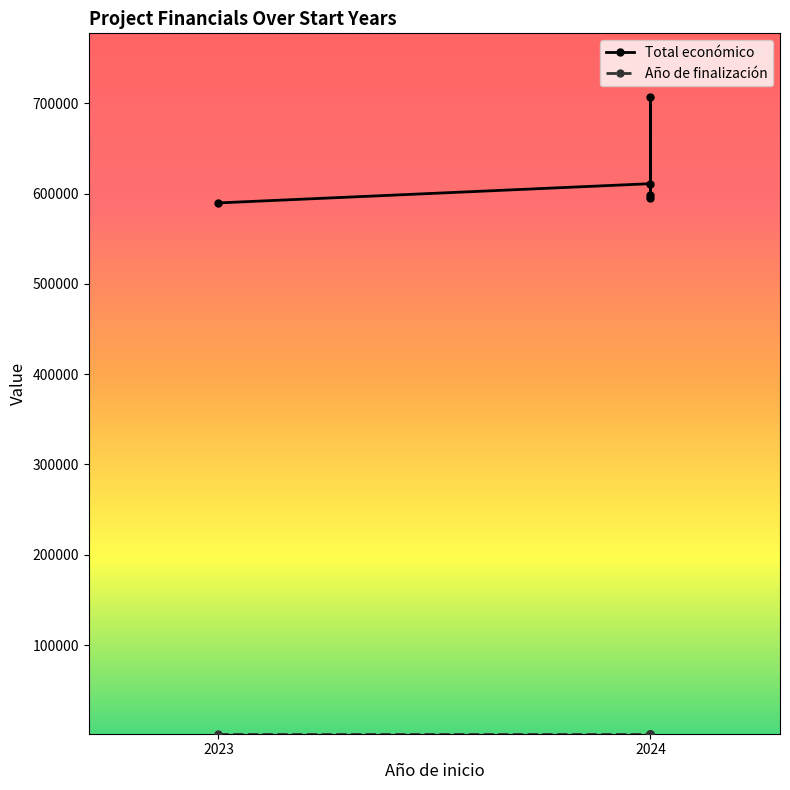

What is the minimum value shown in the chart?

2026